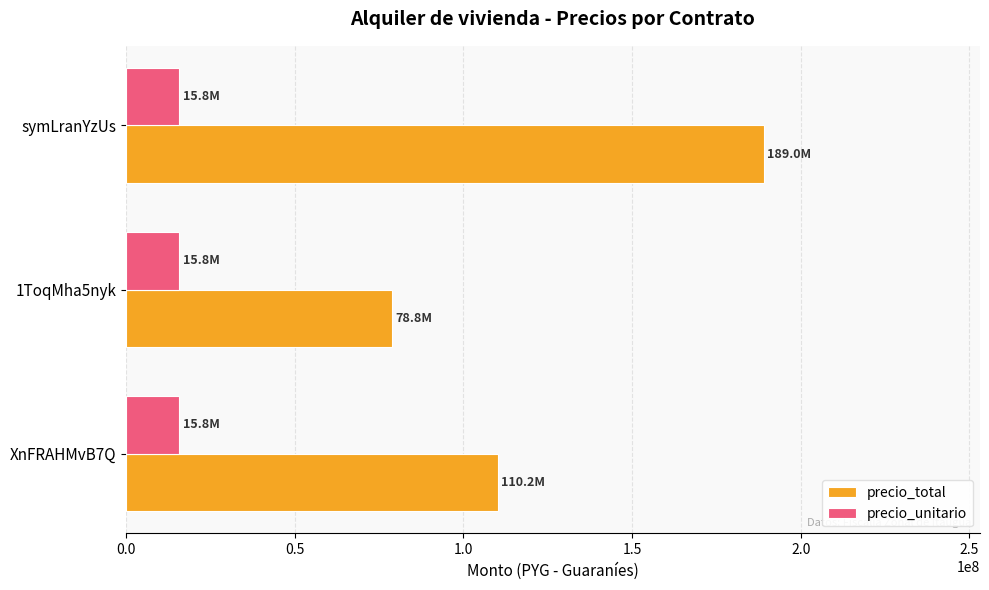

What is the maximum value shown in the chart?

189000000